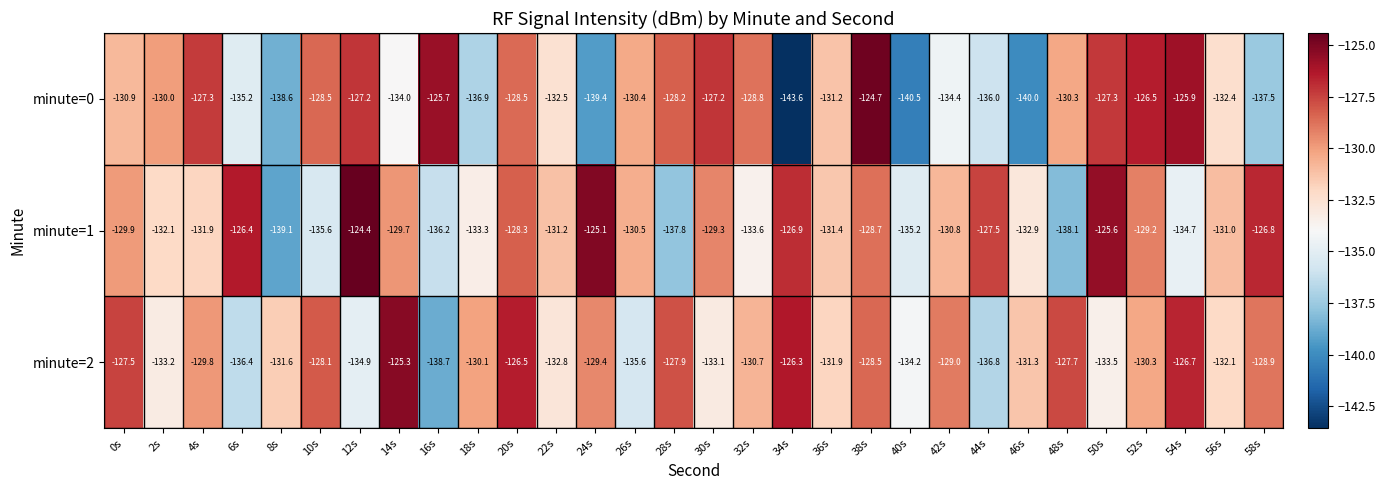

What is the average value of the minute=1 series?

-131.1